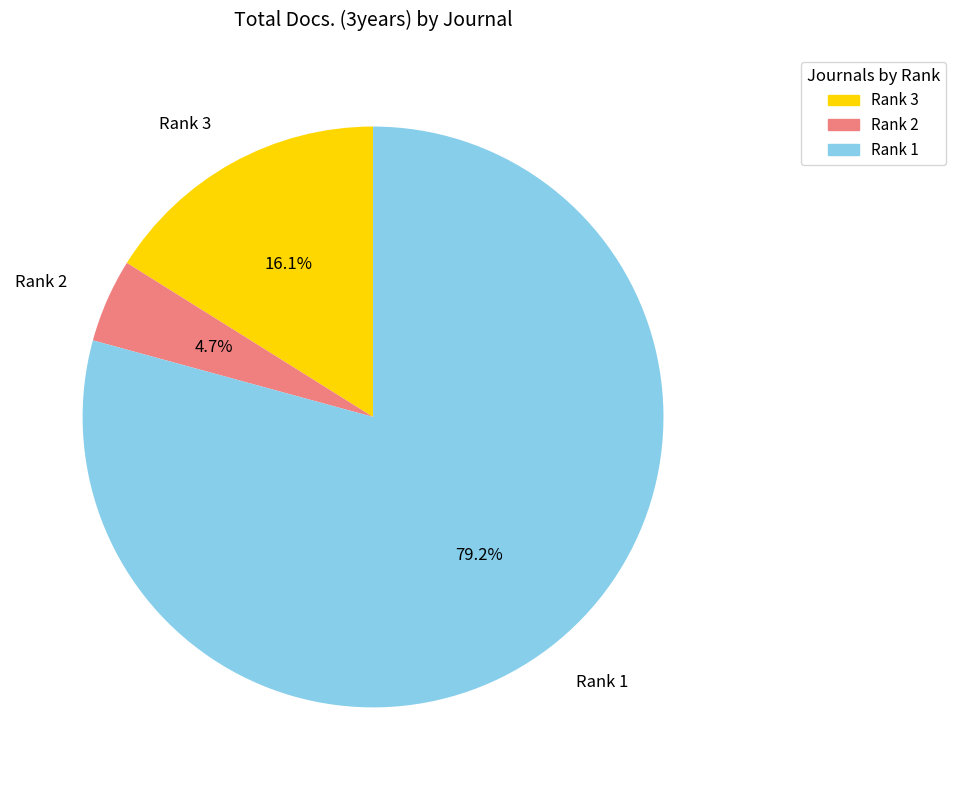

Rank the categories by value from lowest to highest.

Rank 2, Rank 3, Rank 1